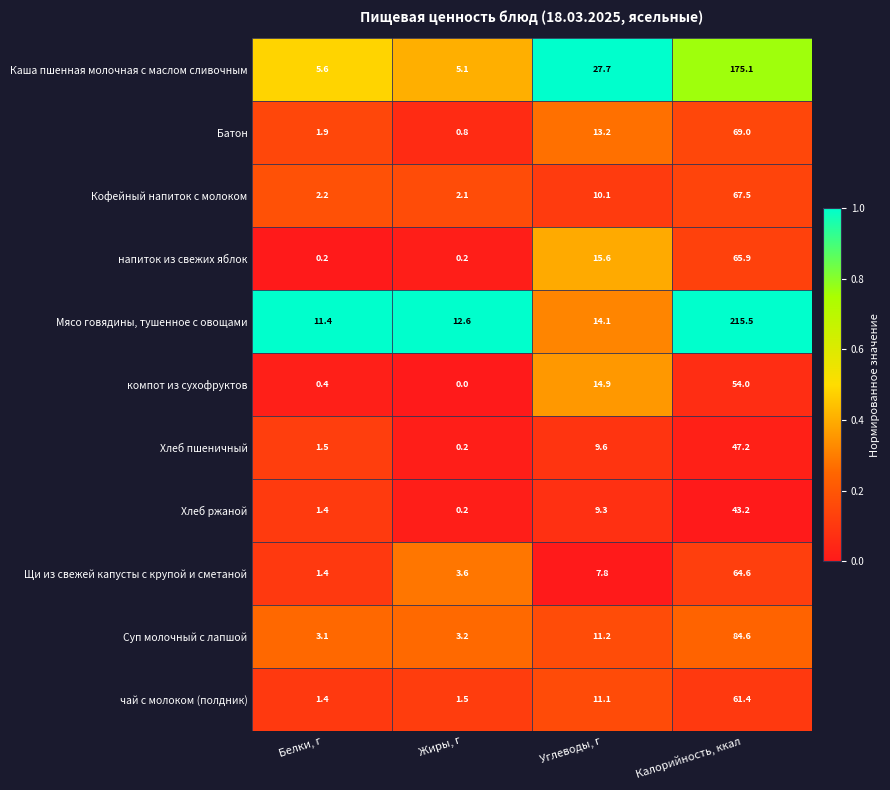

At which label does Мясо говядины, тушенное с овощами reach its minimum?

Белки, г